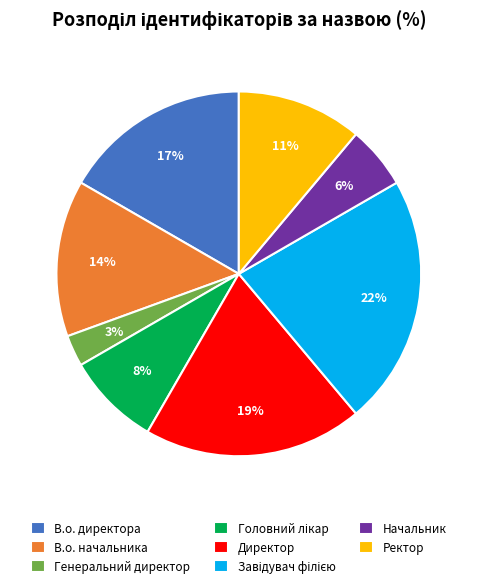

Is the sum of Директор and Ректор greater than half?

No